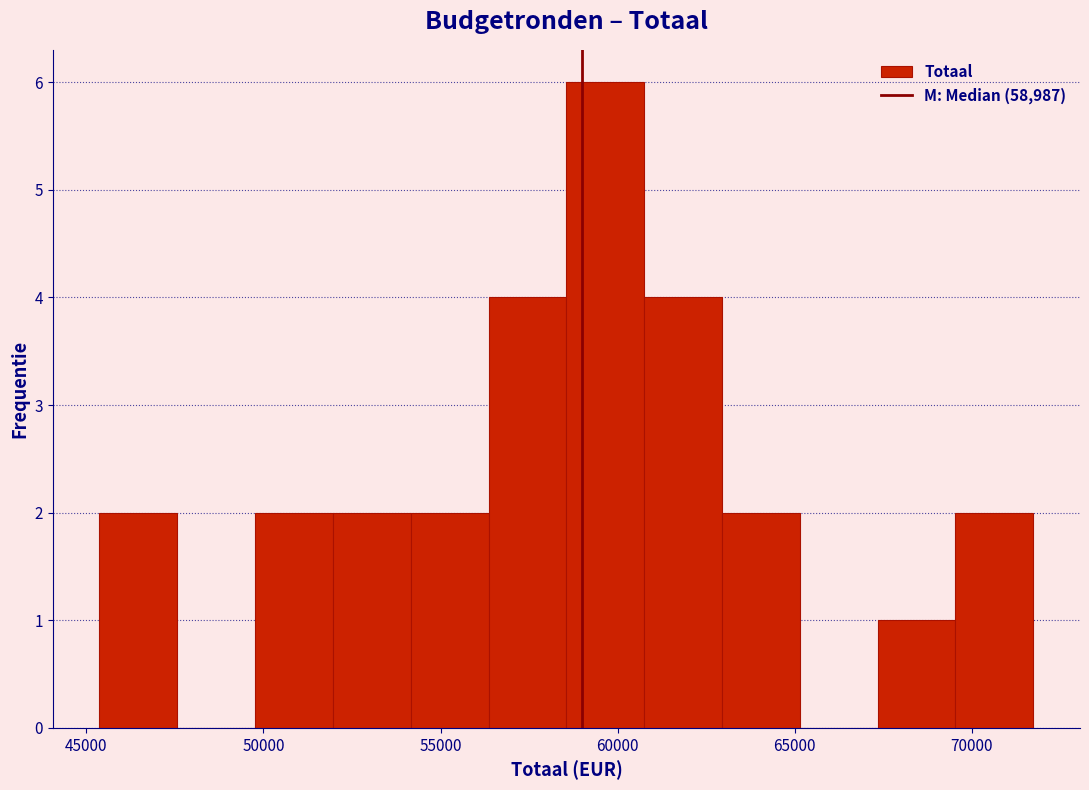

Which range on the x-axis has the tallest bar?

58500 to 60500